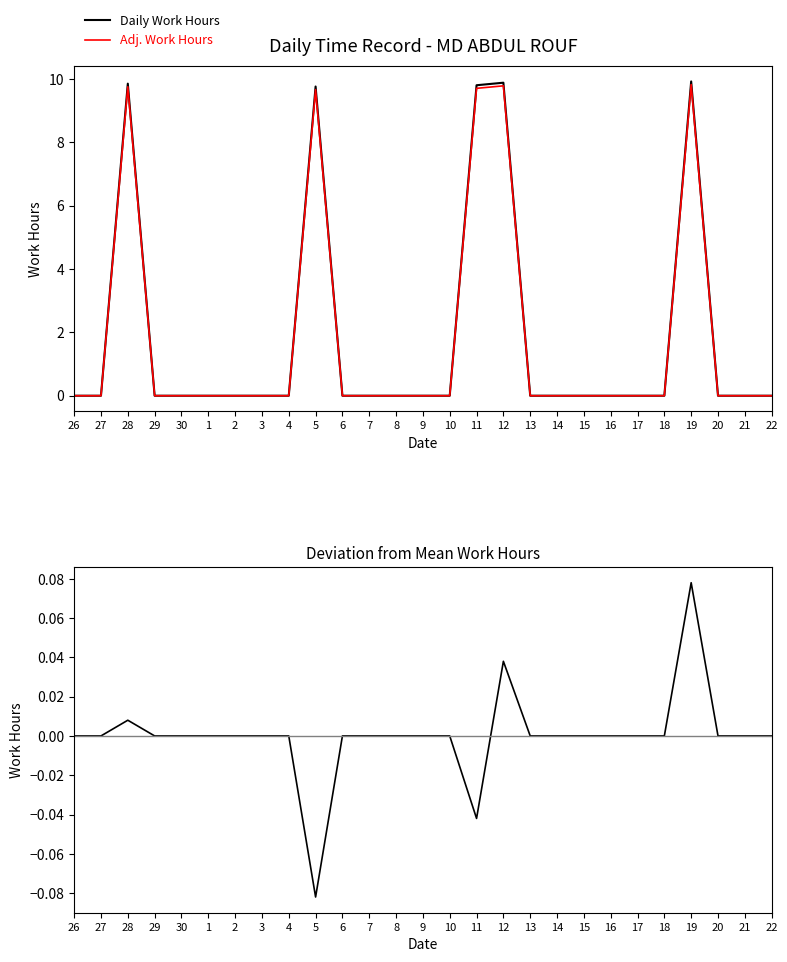

How many lines are shown in the chart?

3